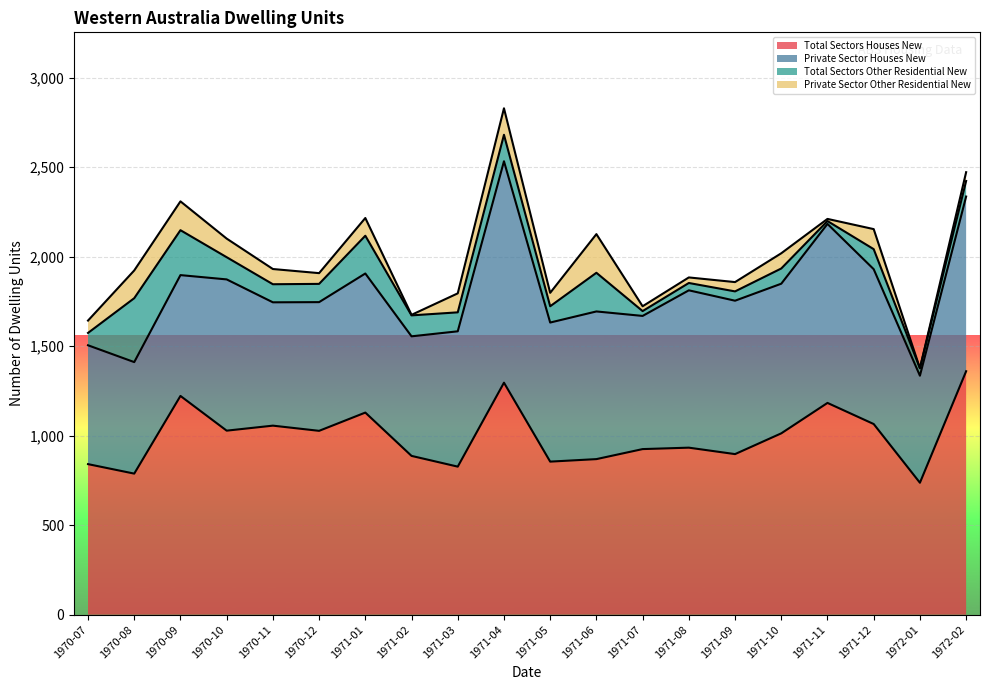

Is it true that Total Sectors Other Residential New equals 53 at 1971-10?

False